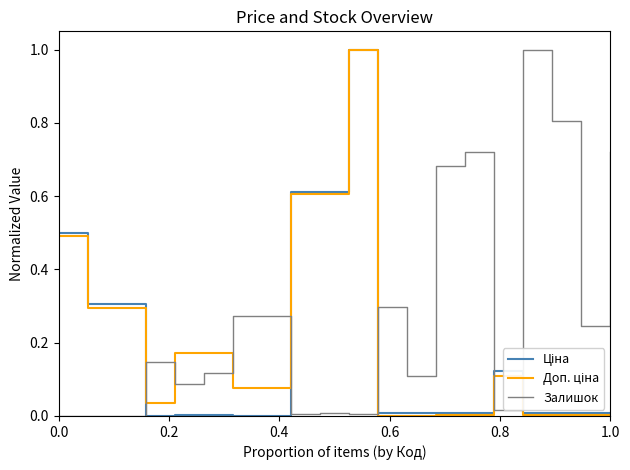

How many series are shown in this chart?

3